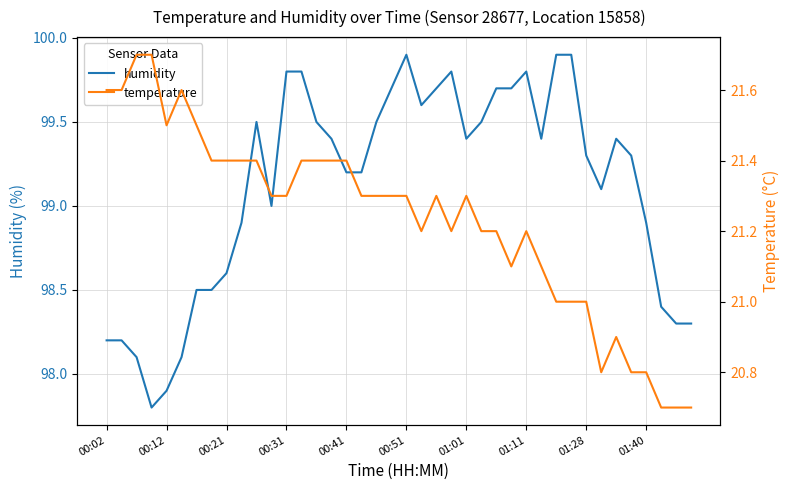

Rank the series by their maximum value, from lowest to highest.

temperature, humidity